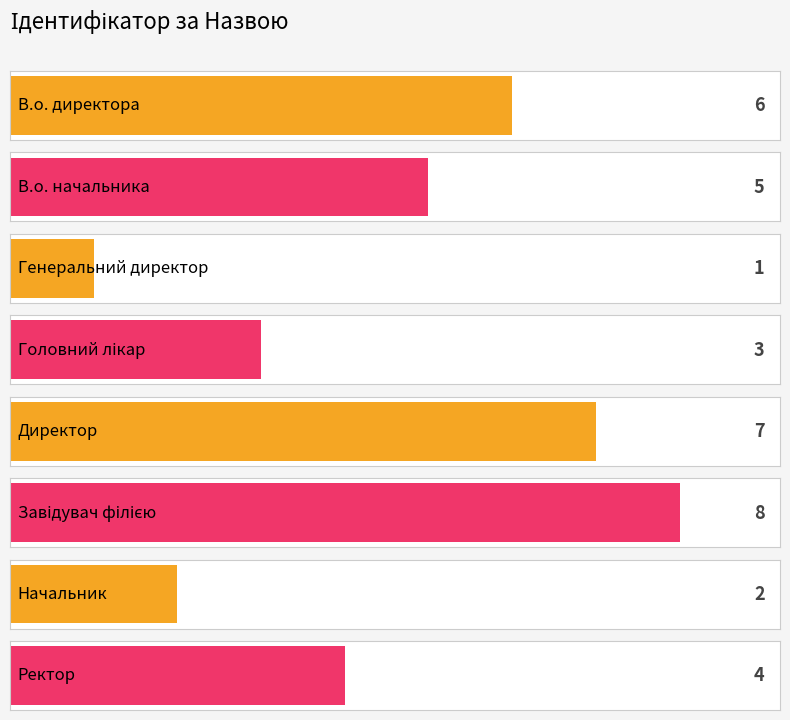

Where does the data first go above 5?

В.о. директора